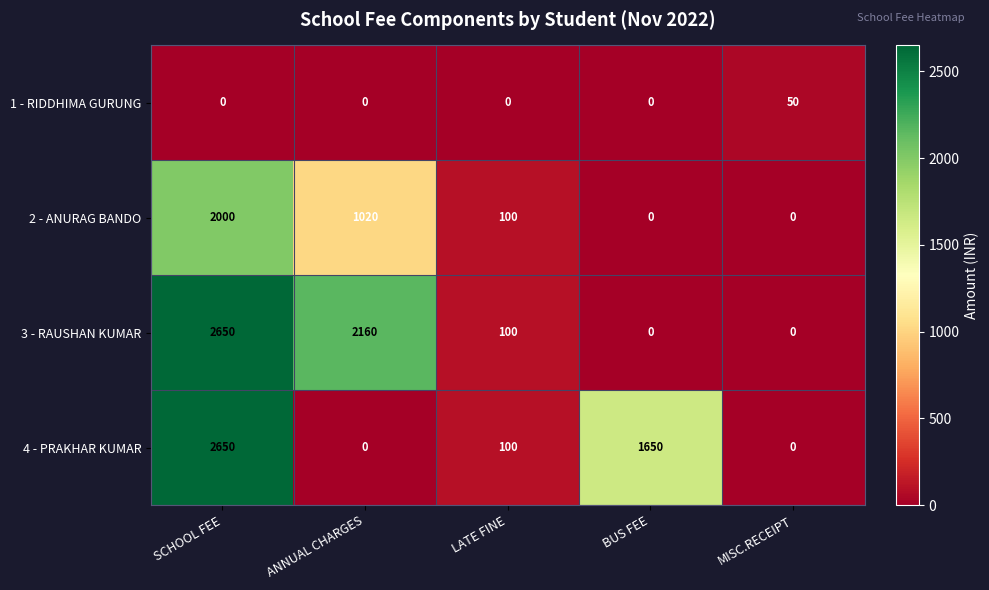

Which series has the largest total across all categories?

3 - RAUSHAN KUMAR